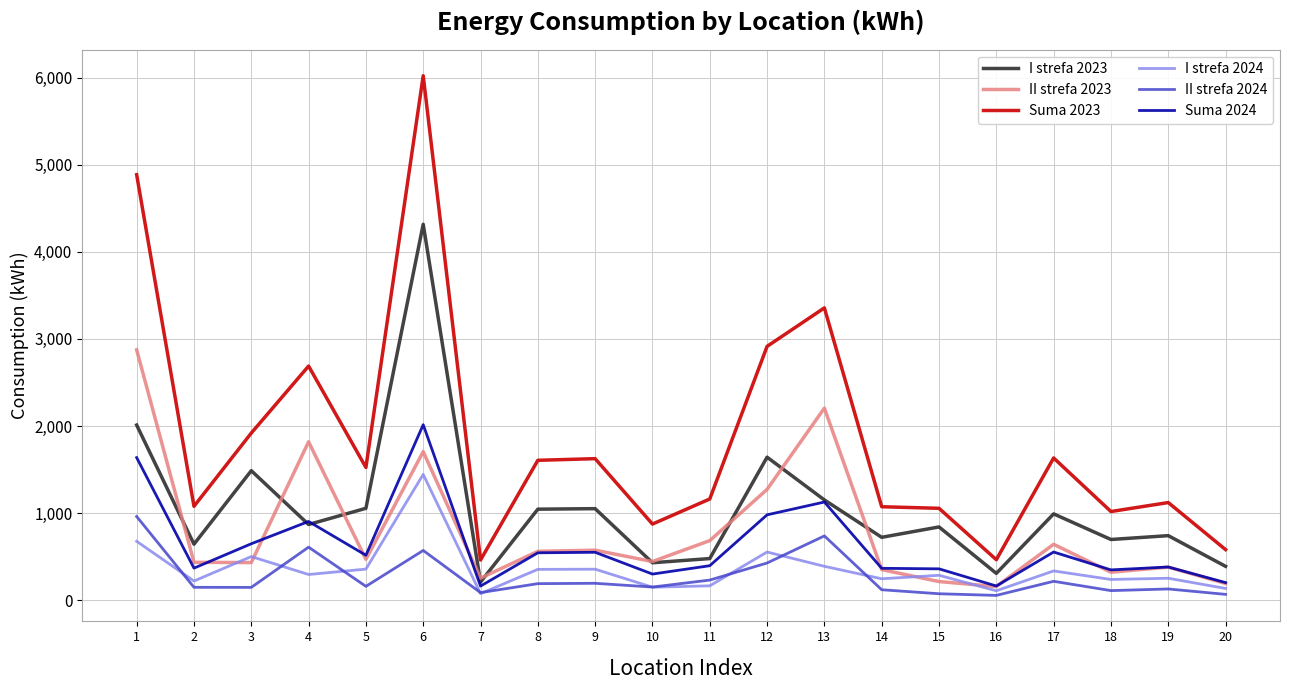

True or false: Suma 2023 and II strefa 2024 intersect in this chart.

False